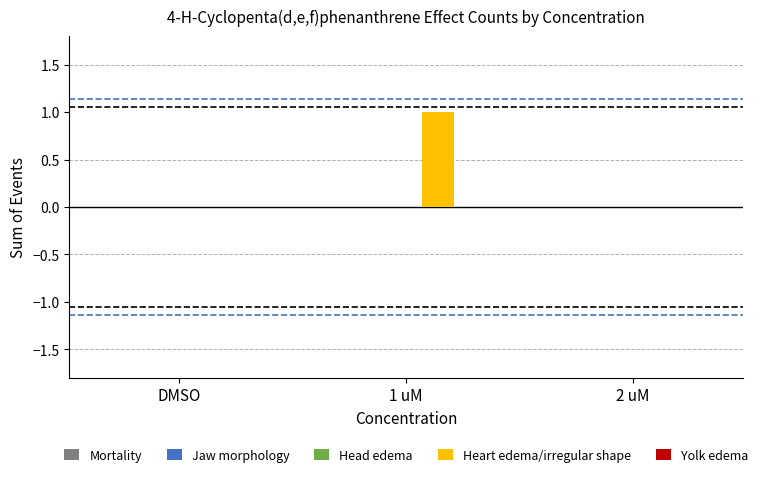

Which has a higher value, DMSO or 1 uM?

1 uM